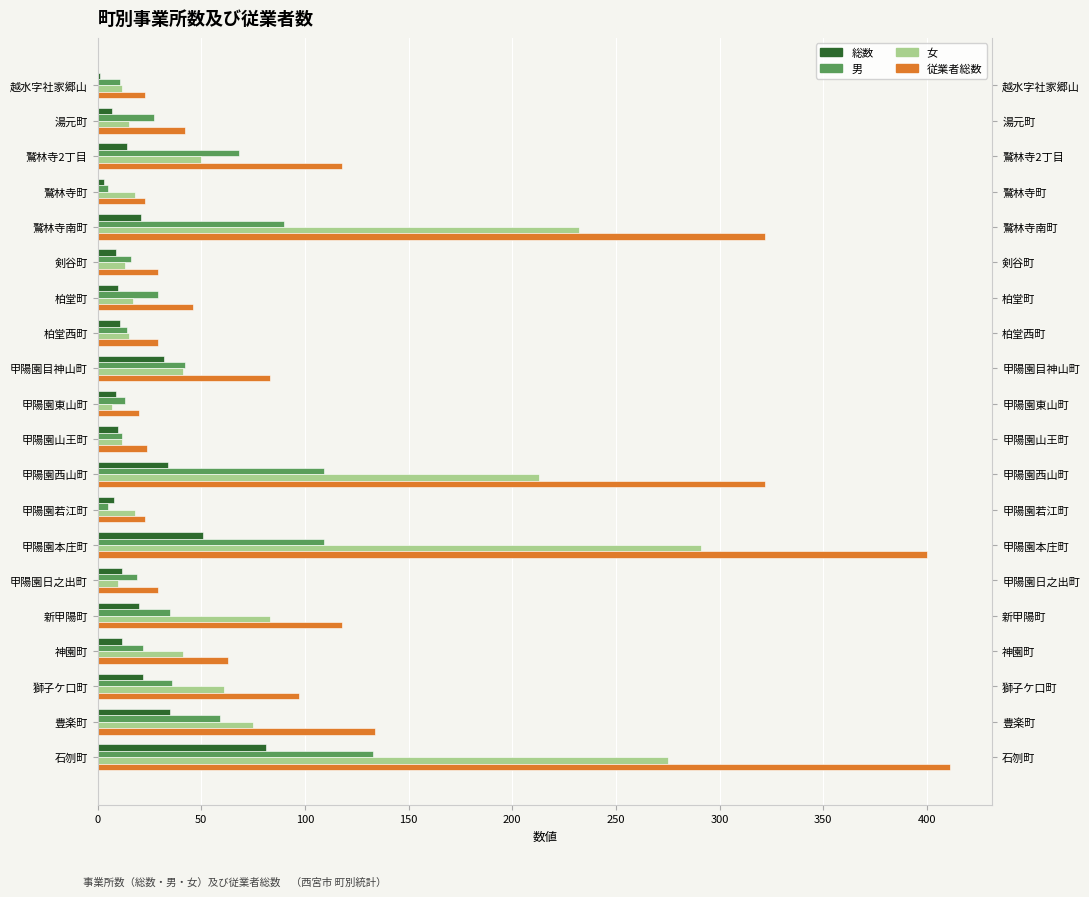

Rank the series by their average value, from lowest to highest.

総数, 男, 女, 従業者総数